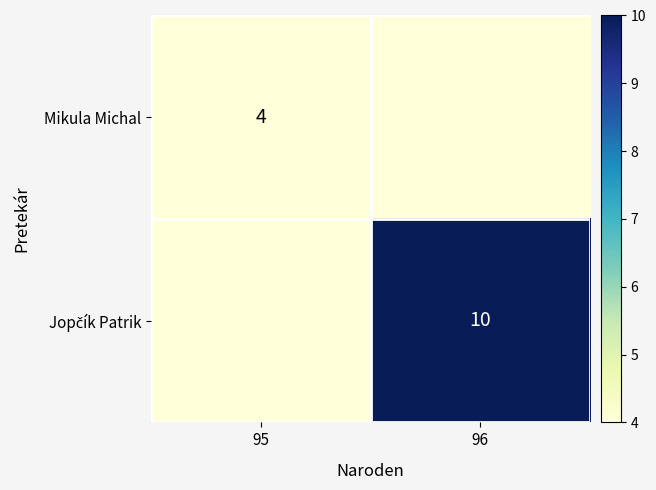

Is the value of Jopčík Patrik at 95 greater than the value of Mikula Michal at 95?

No